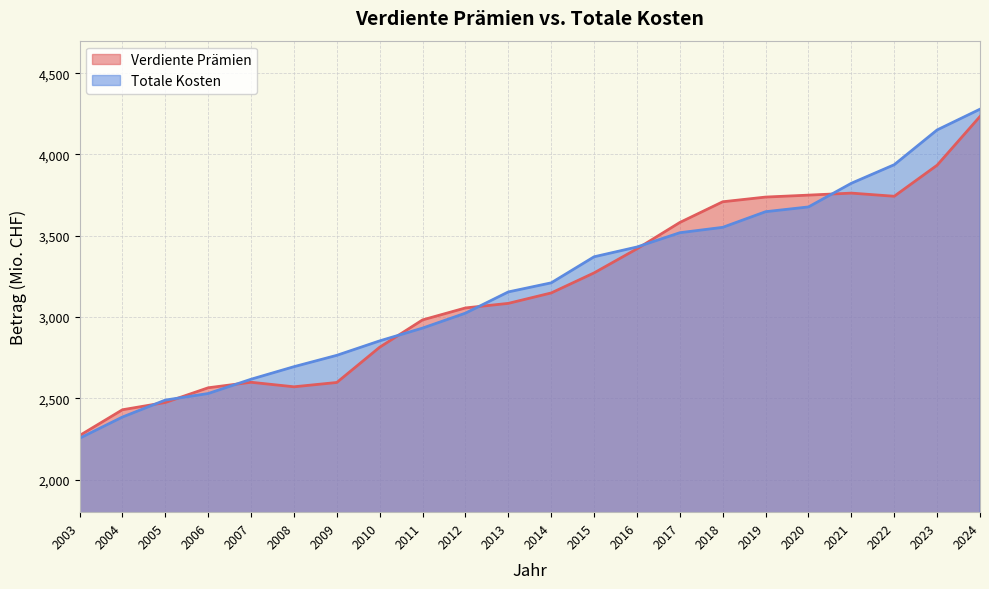

What is the spread (max minus min) of values at 2003?

16.6